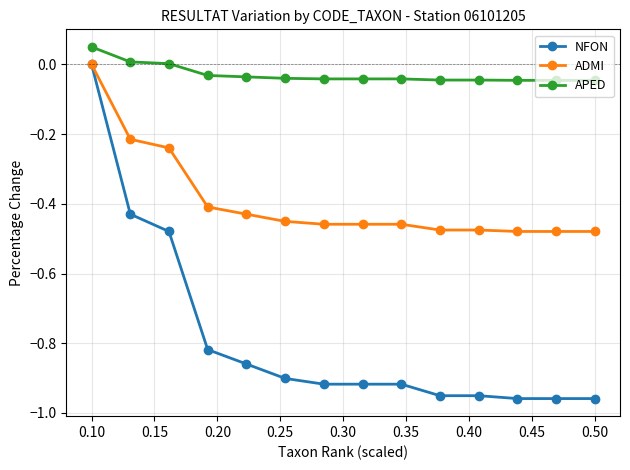

Does the chart display data point markers on the line(s)?

Yes